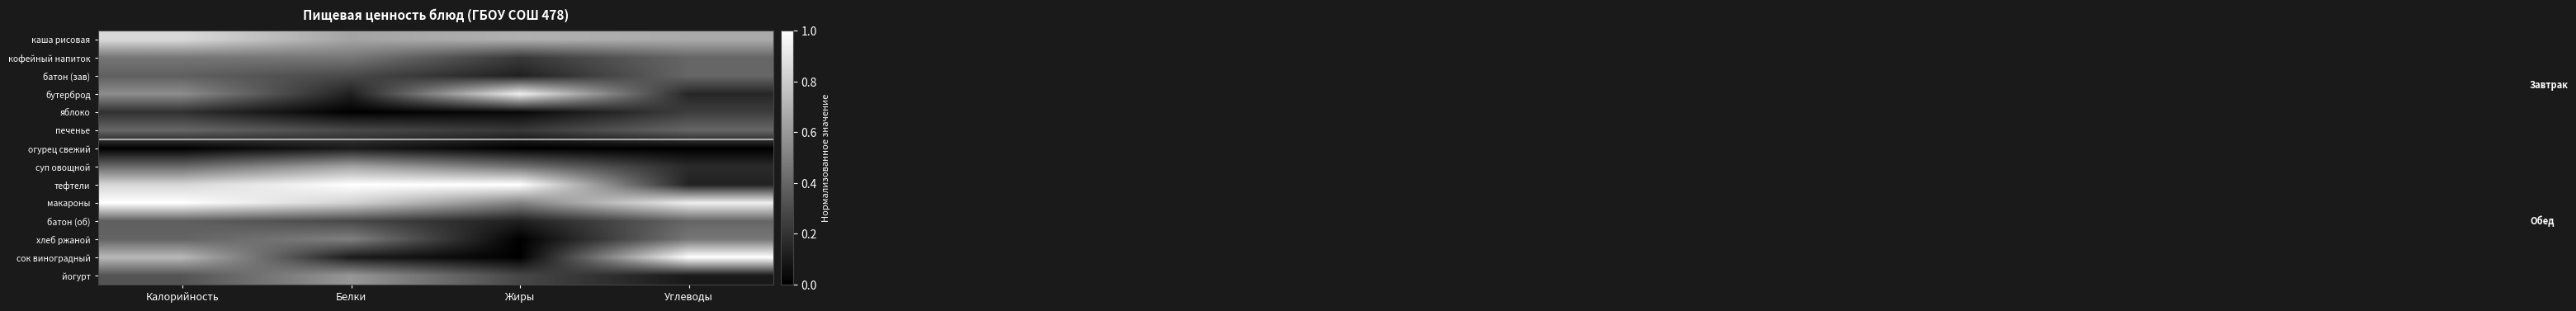

At which category is the sum across all series the highest?

Калорийность